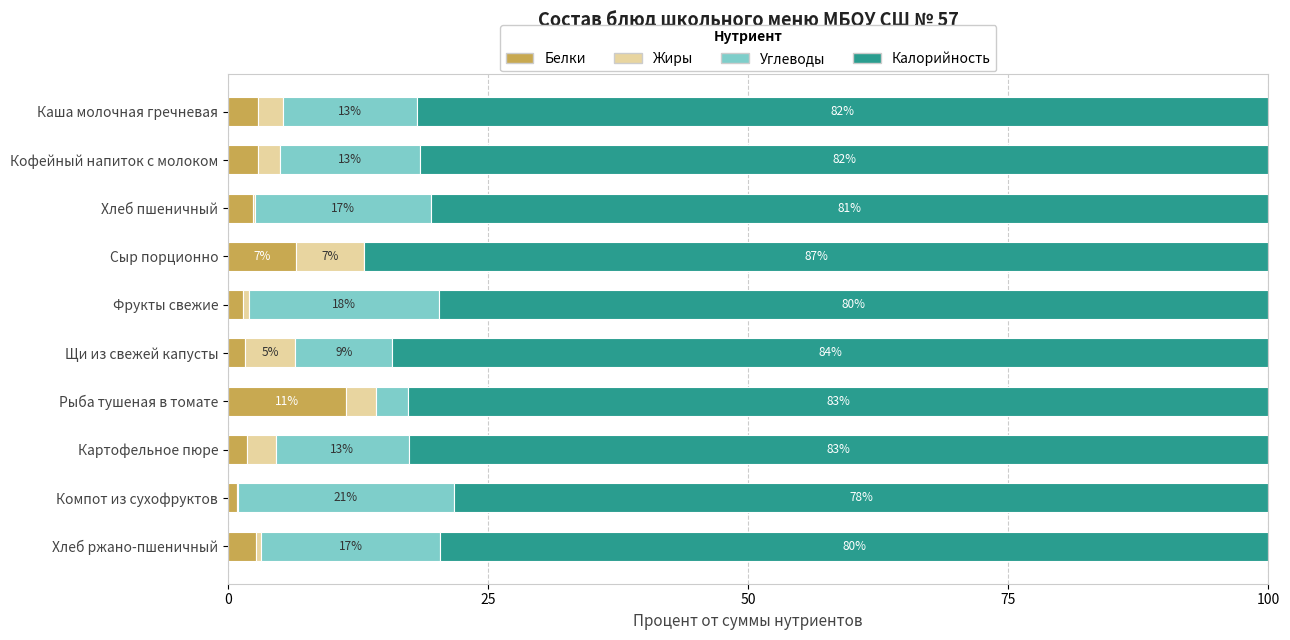

What is the maximum value for Белки?

11.3